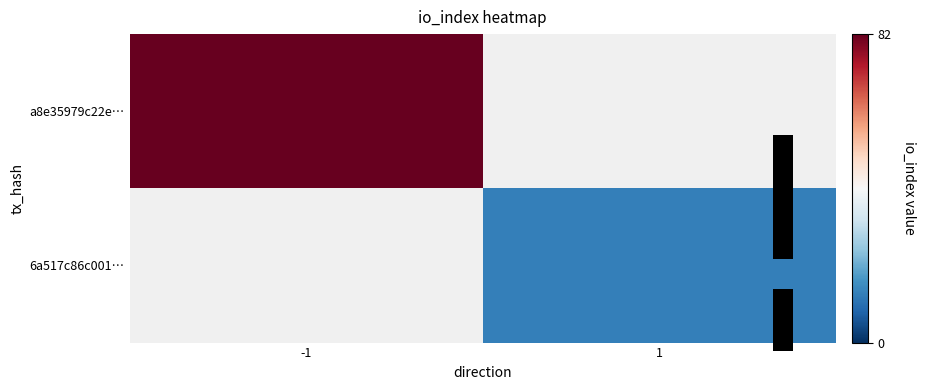

What is the maximum value shown in the chart?

82